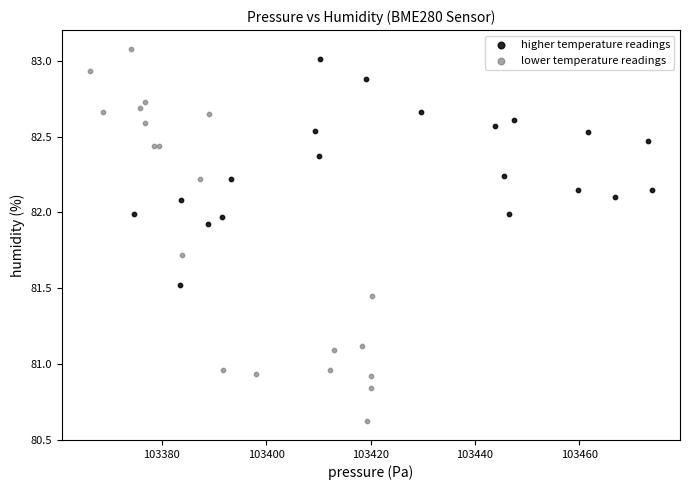

Which series has the widest spread of Y values?

lower temperature readings